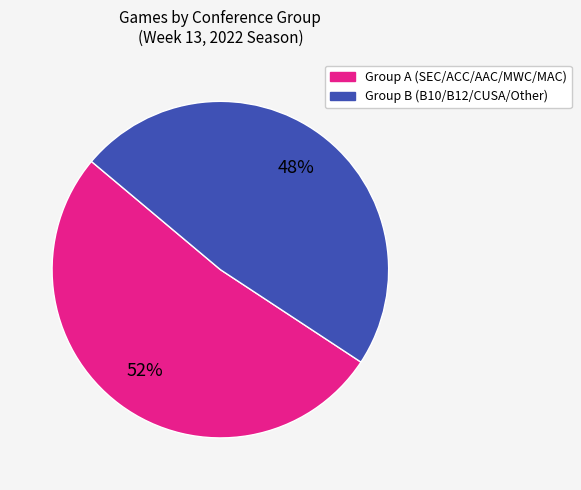

How many slices are in this pie chart?

2